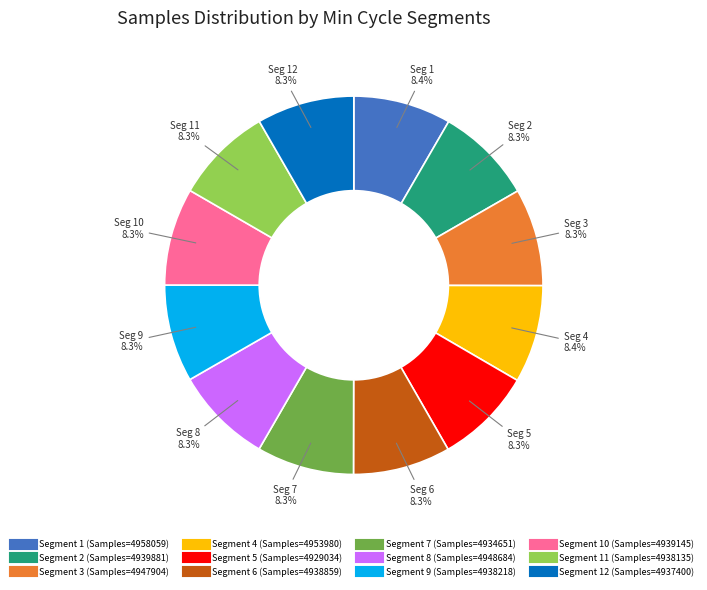

Count the number of slices in the pie.

12